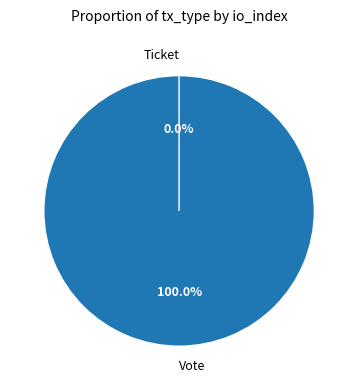

What is the majority slice?

Vote